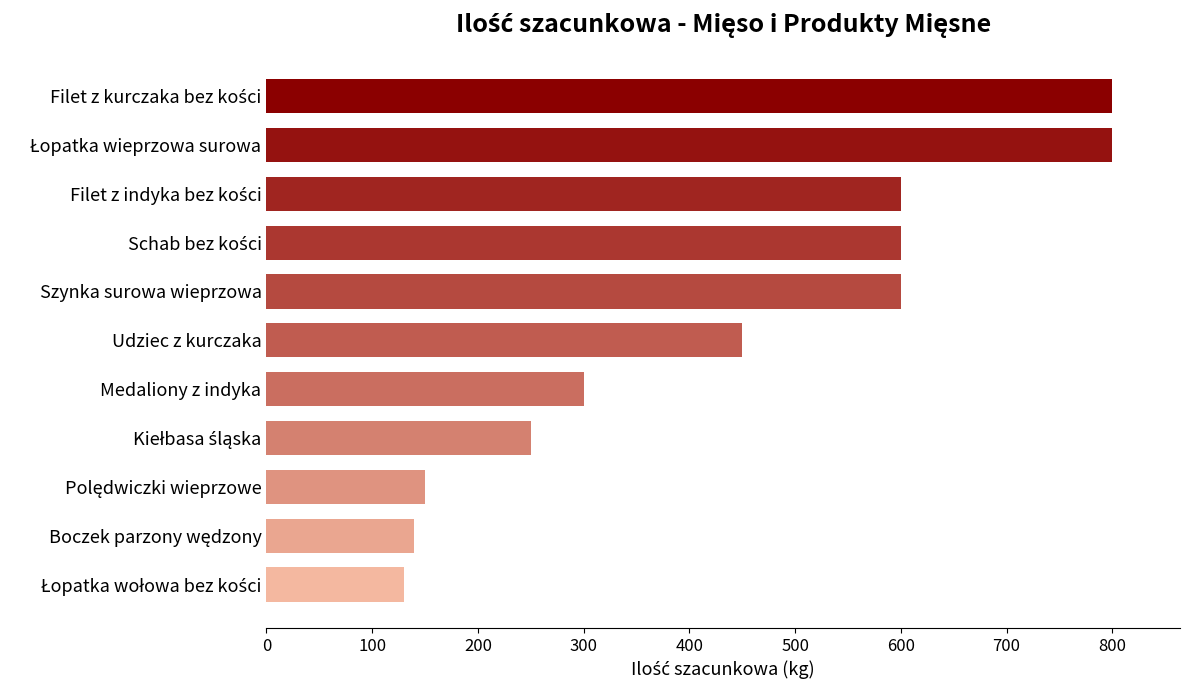

What is the smallest value displayed?

130